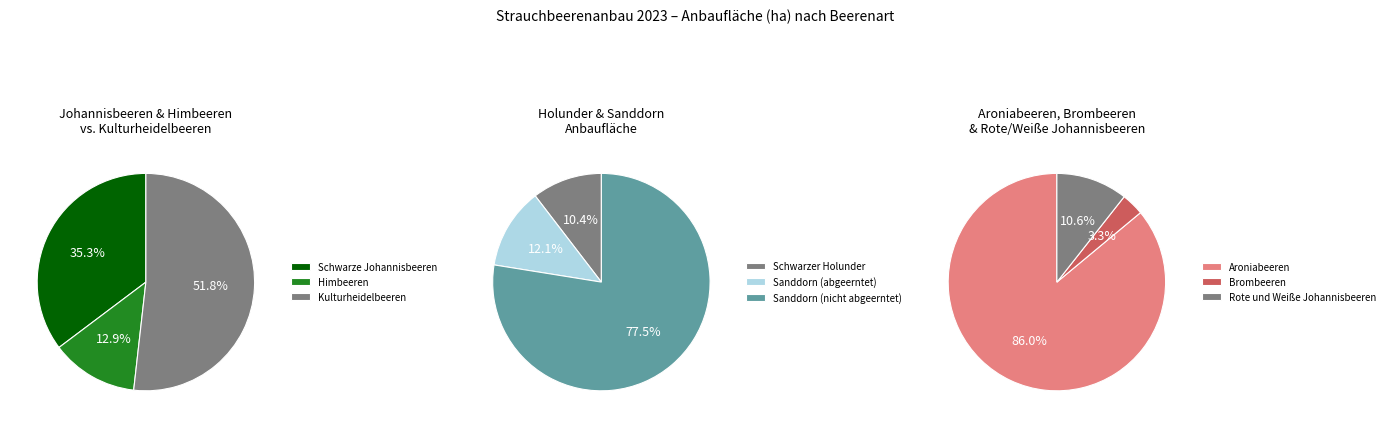

Count the number of slices in the pie.

9